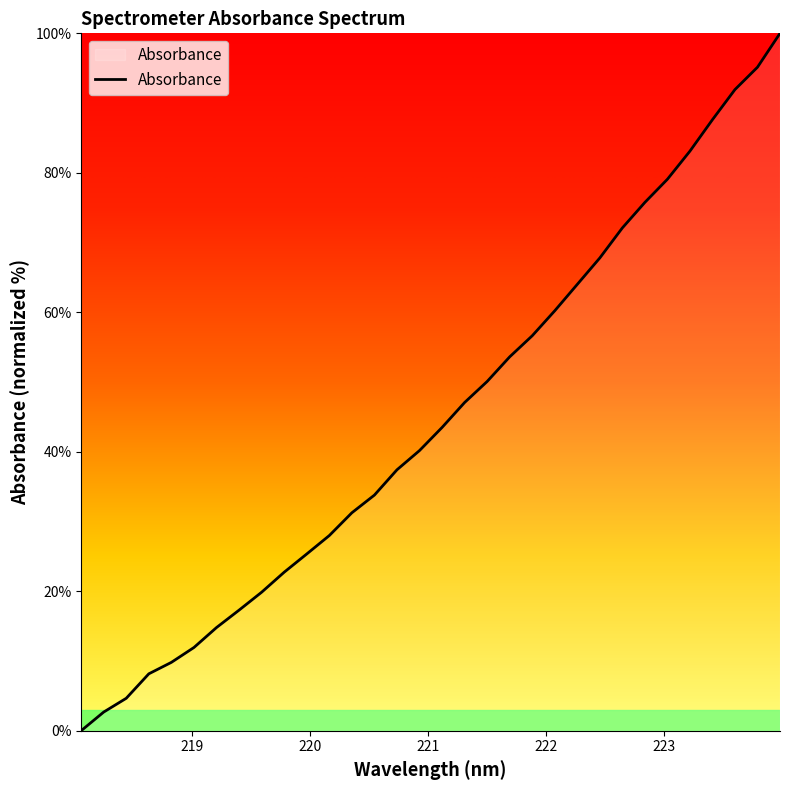

What is the greatest value displayed?

100.0